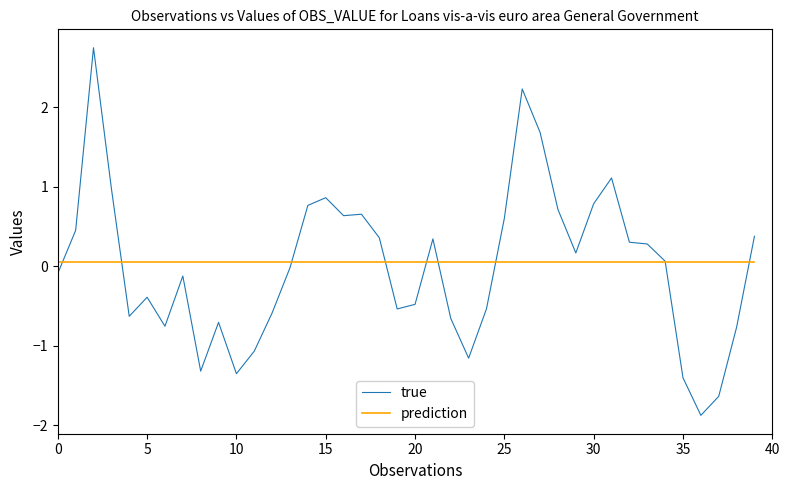

Rank the series by their maximum value, from lowest to highest.

prediction, true